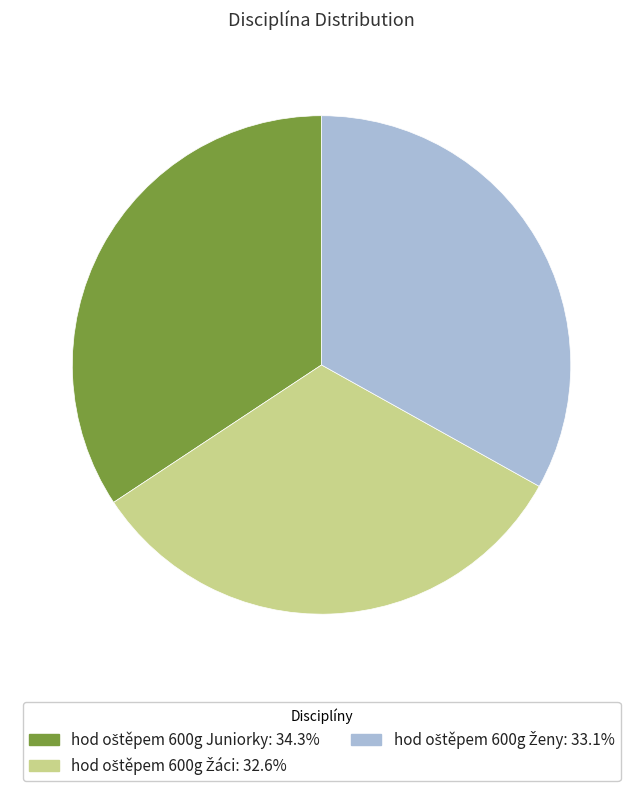

How many segments does this pie chart have?

3